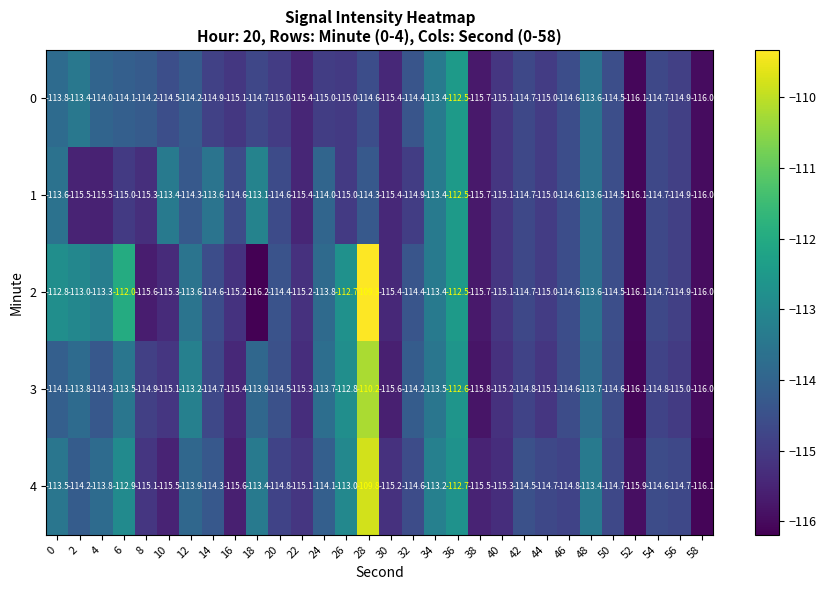

What is the maximum value for 0?

-112.5